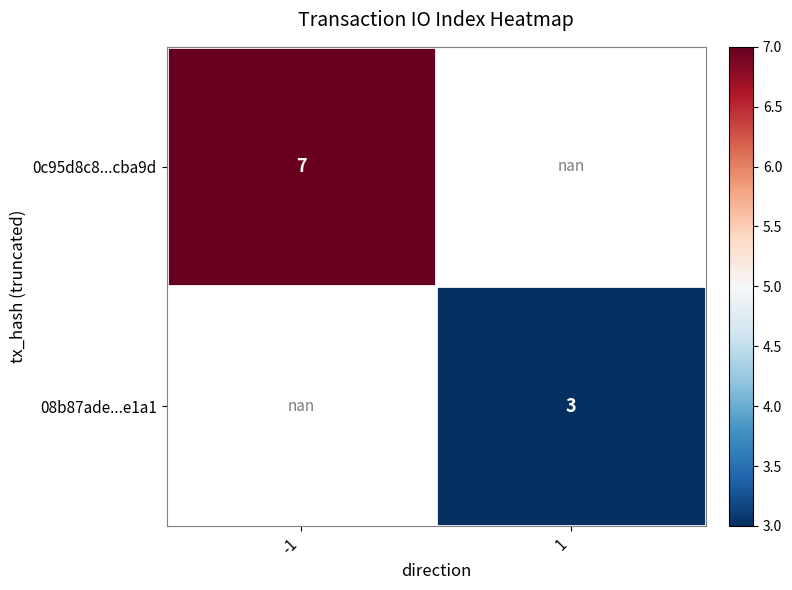

The value of 0c95d8c8...cba9d at -1 is 7.0. True or false?

True